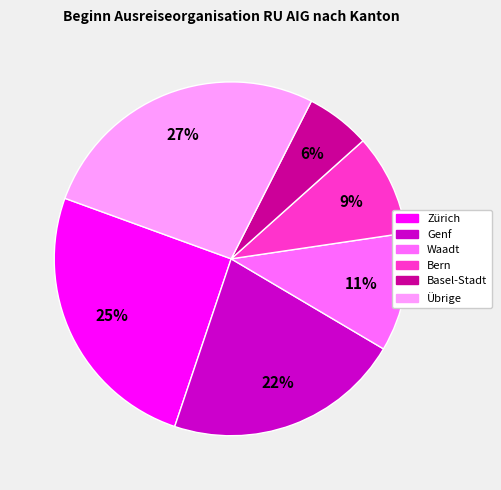

Does any single category account for the majority?

No